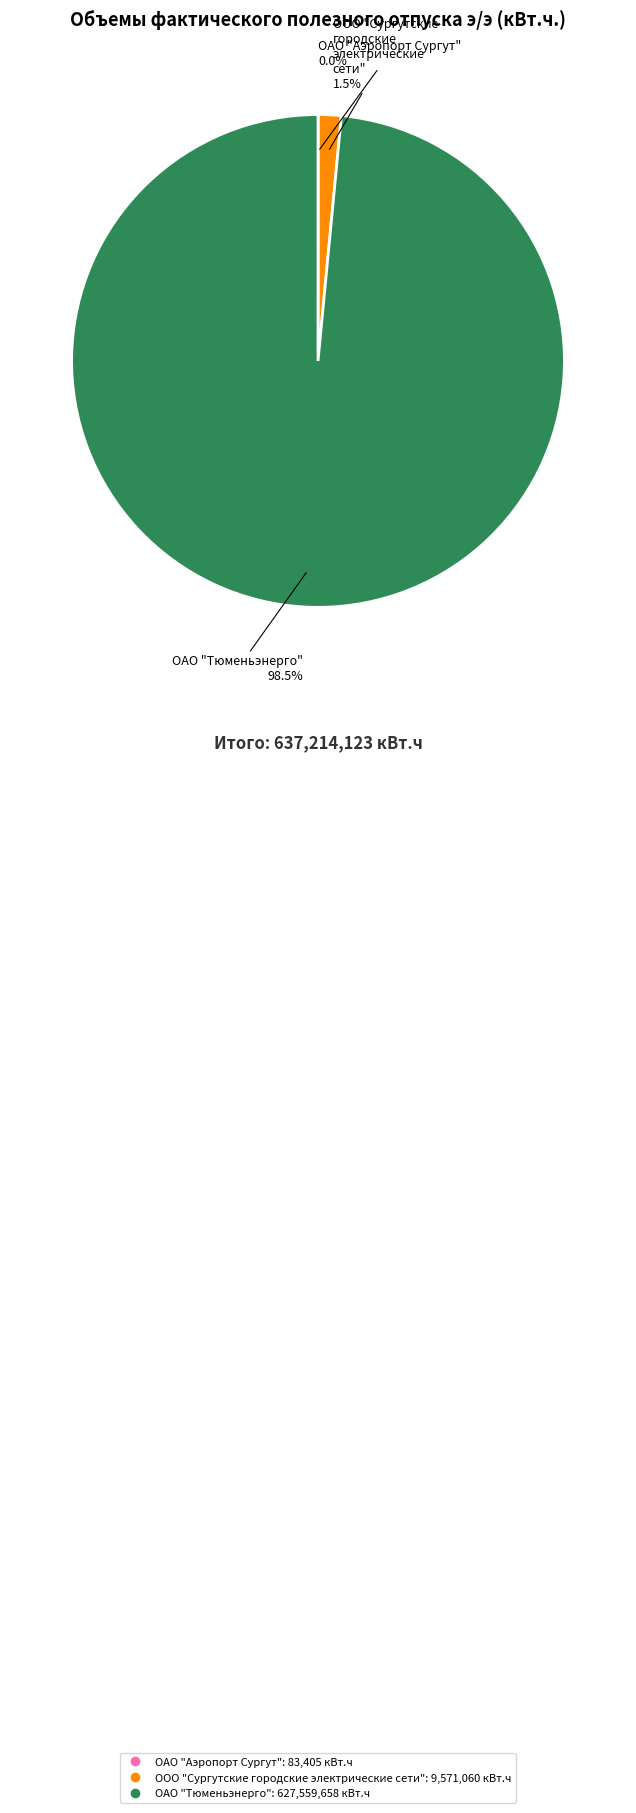

What percentage is NOT represented by ОАО "Тюменьэнерго"?

1.5%